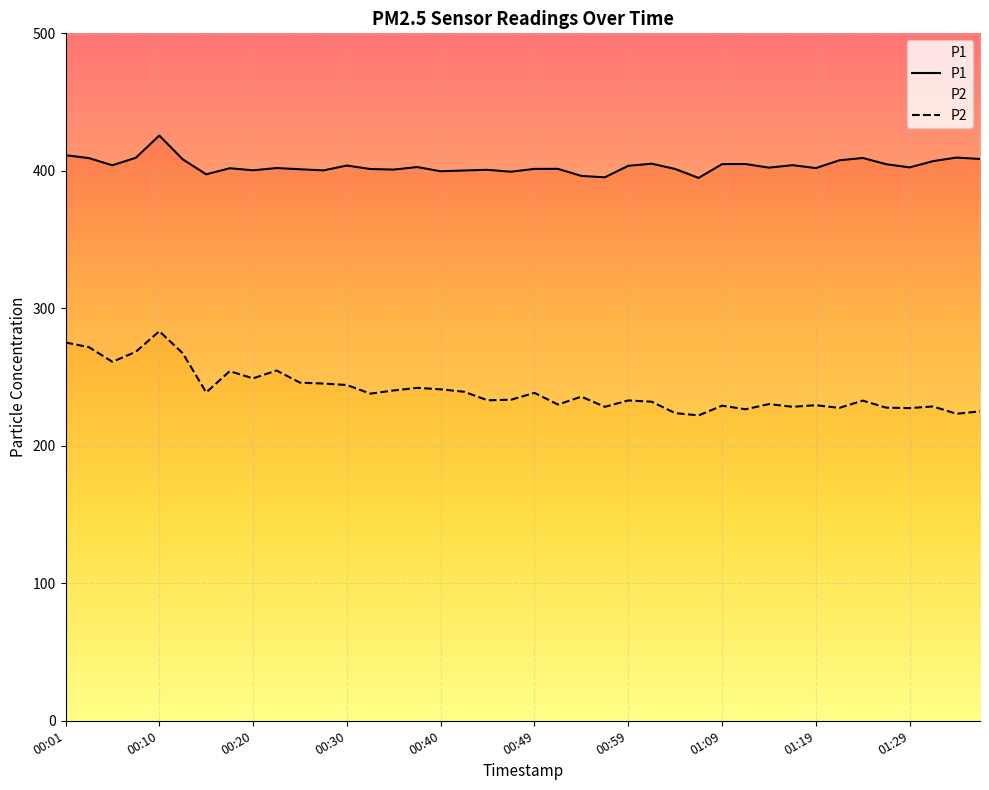

Is the value of P2 at 01:19 greater than the value of P1 at 00:40?

No